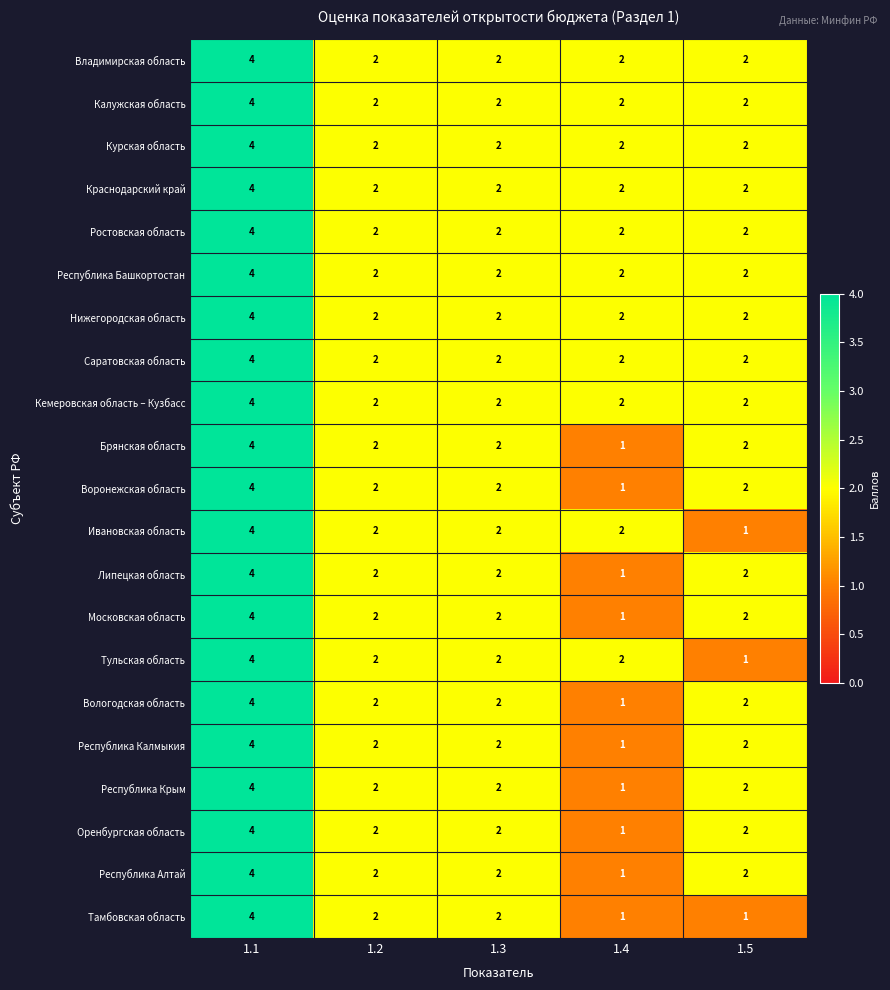

Count the number of categories in the chart.

5